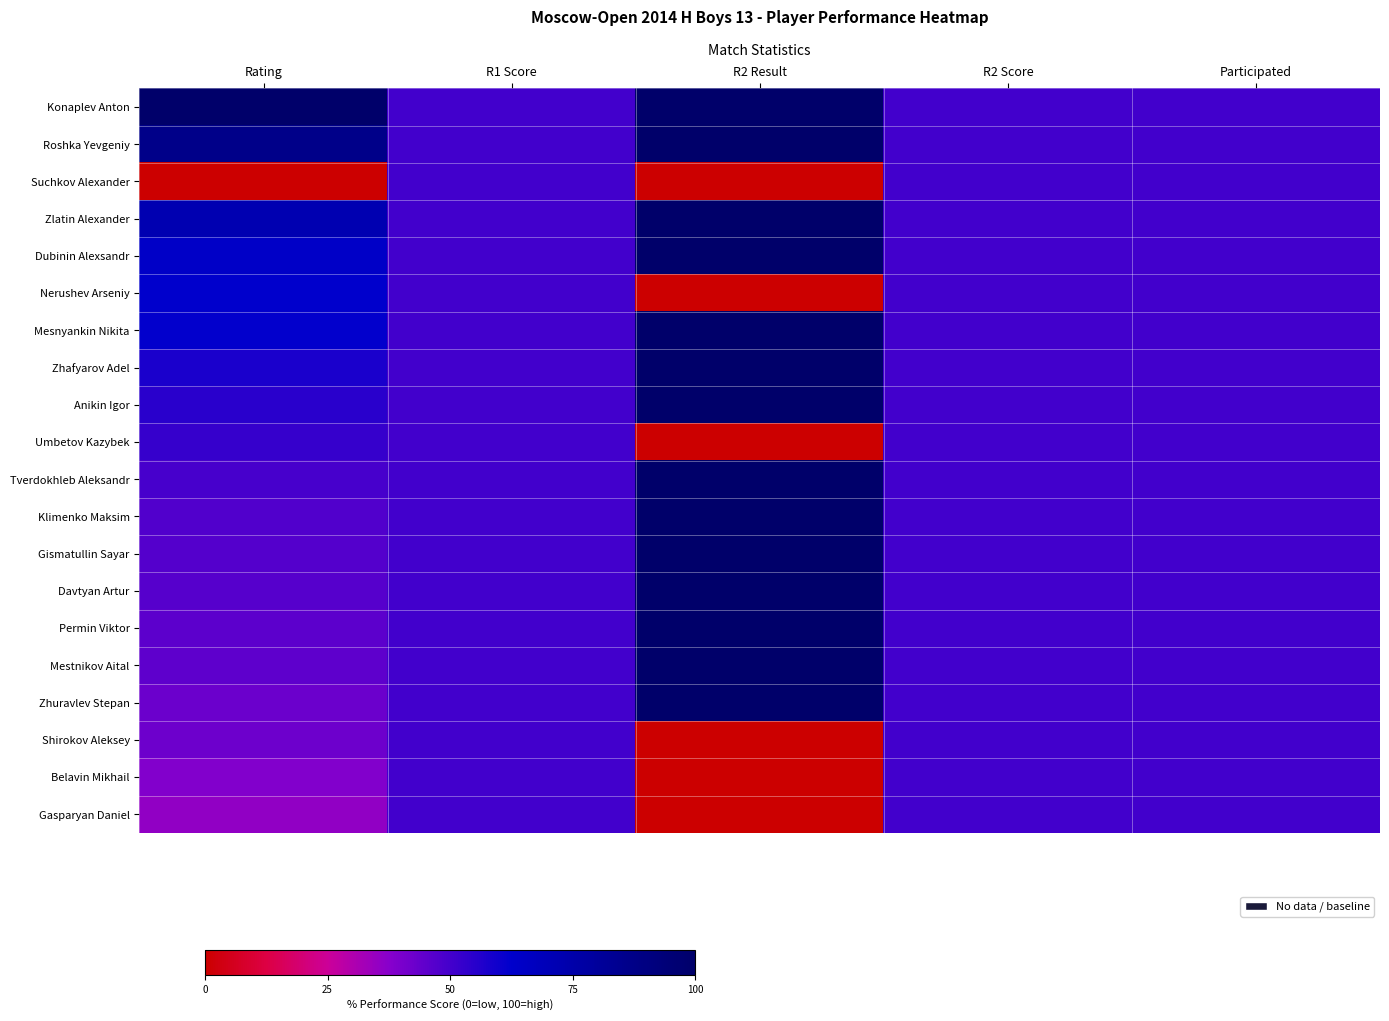

Which series has the largest total across all categories?

Konaplev Anton